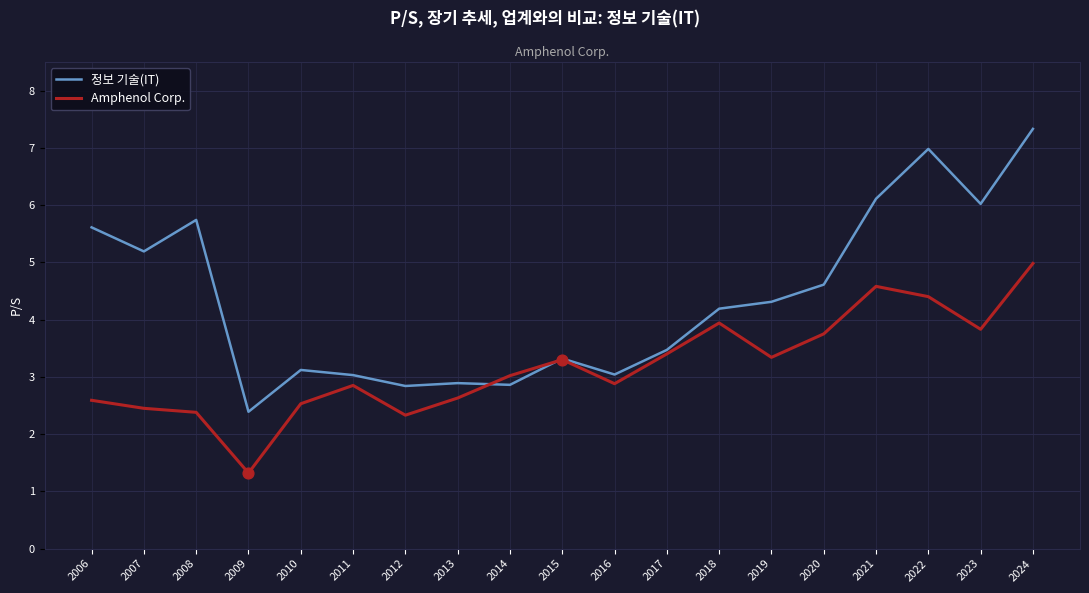

Is the value of 정보 기술(IT) at 2021 greater than the value of Amphenol Corp. at 2007?

Yes